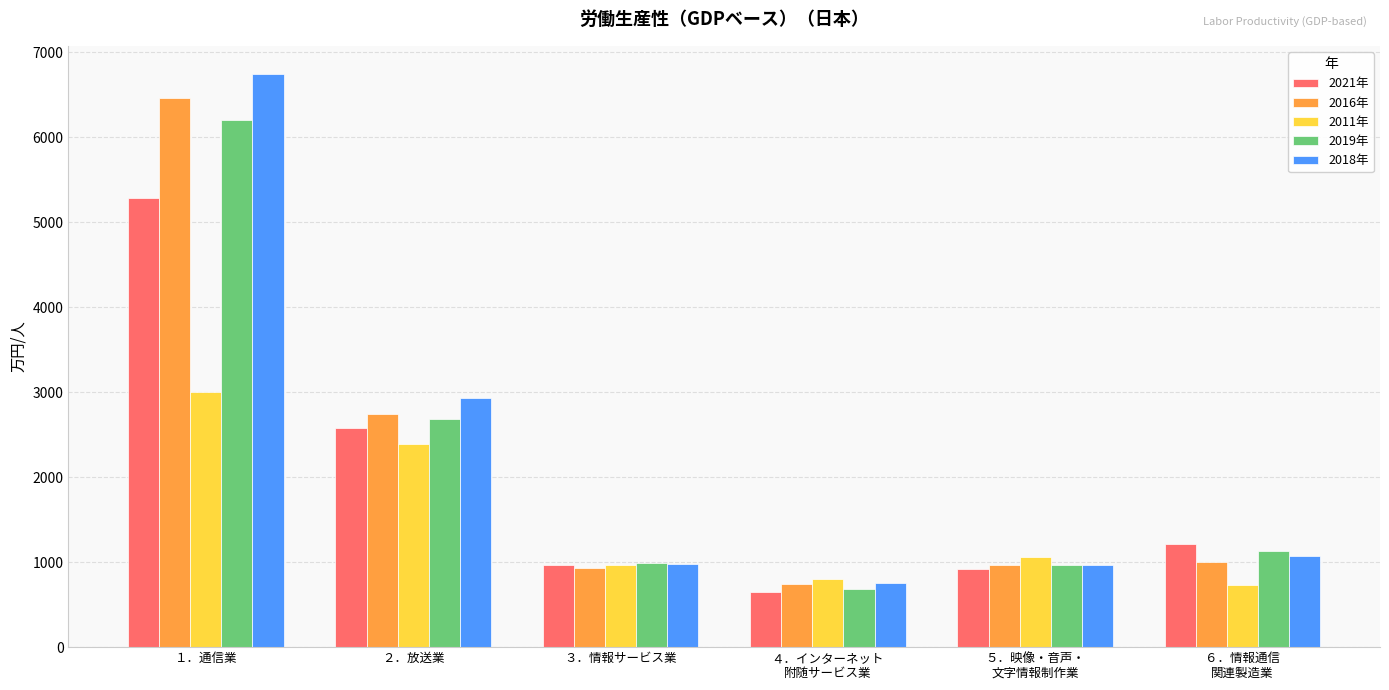

How many data points in 2016年 are less than 1004?

3